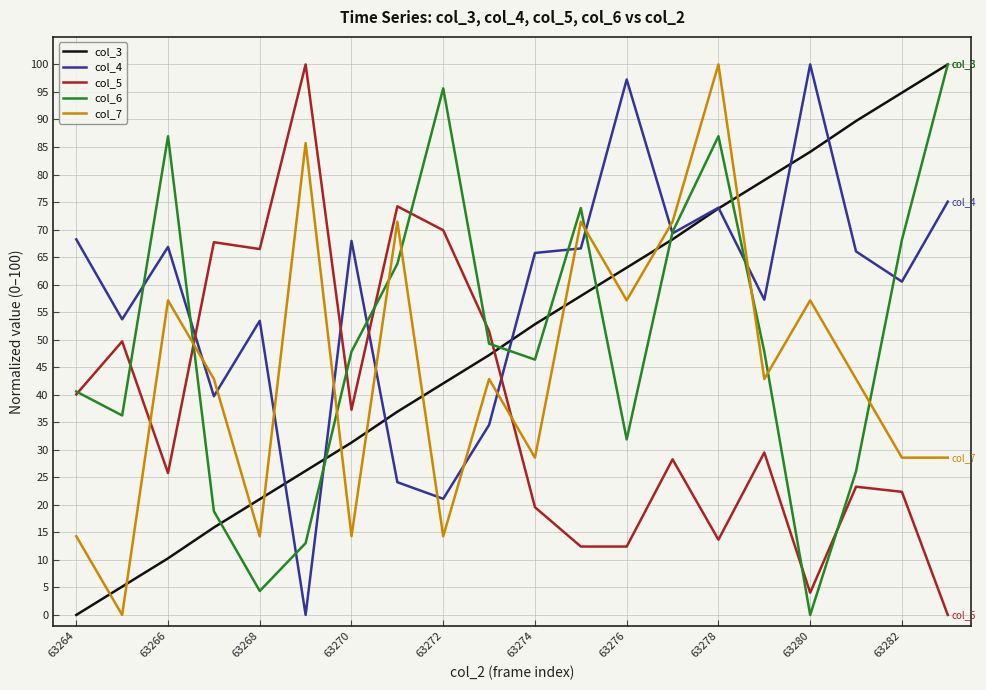

Which series has the largest total across all categories?

col_4